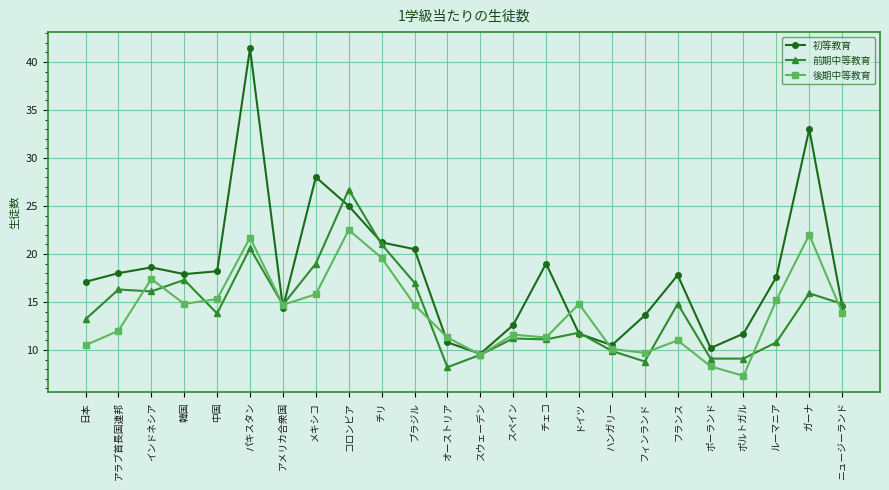

What is the difference between the maximum and minimum values in the 前期中等教育 series?

18.5